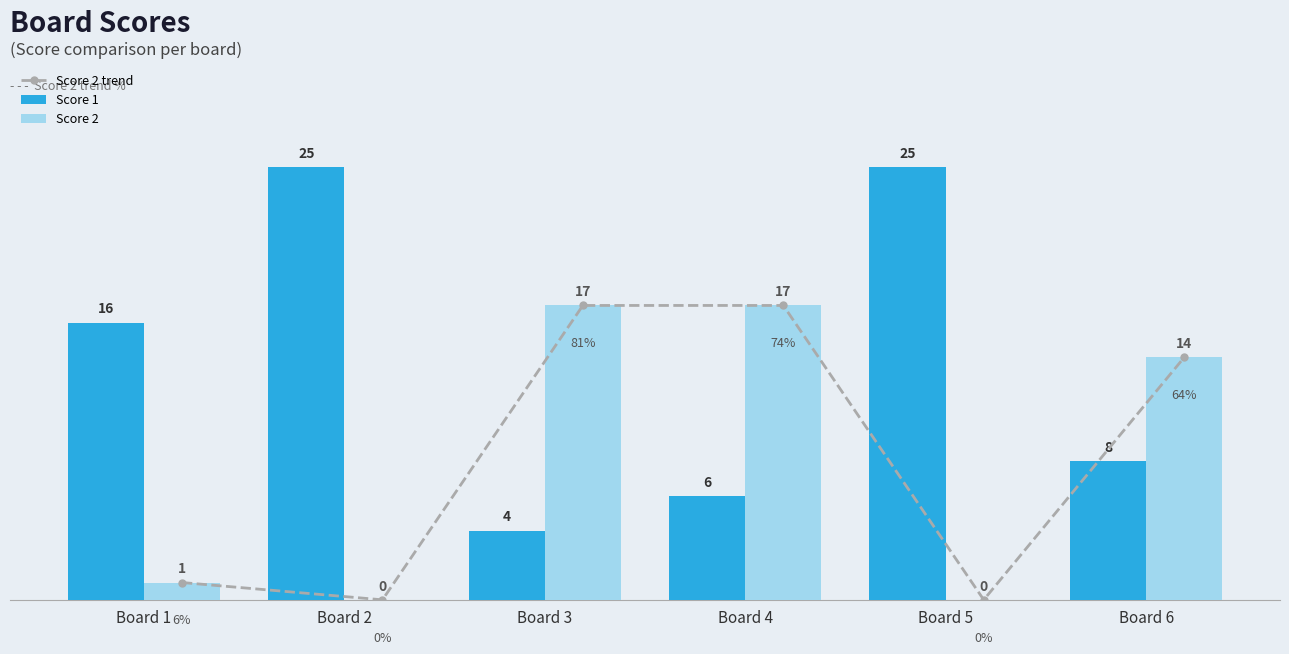

Rank the series by their maximum value, from lowest to highest.

Score 2 trend, Score 2, Score 1